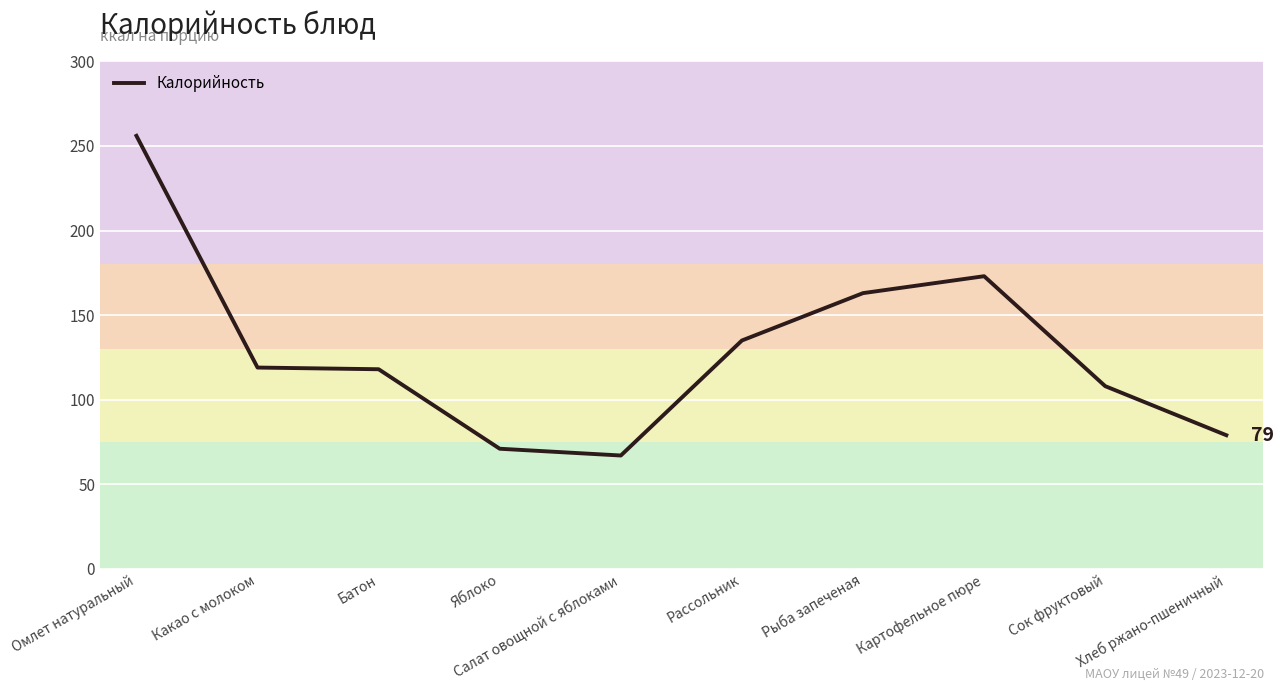

True or false: the data shows 119 at Какао с молоком.

True